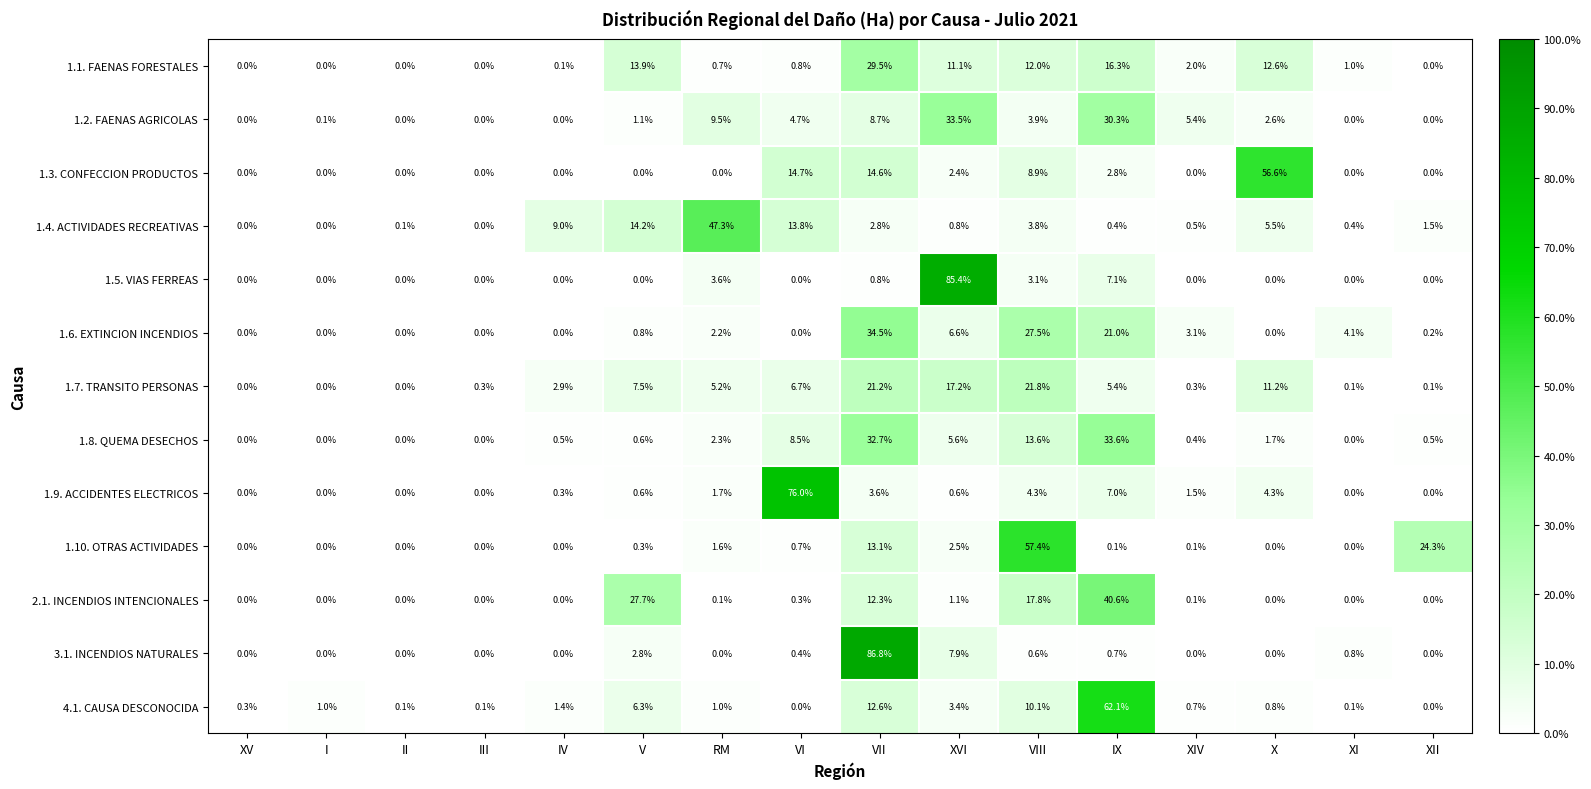

What is the difference between the highest and lowest values at IV?

9.0